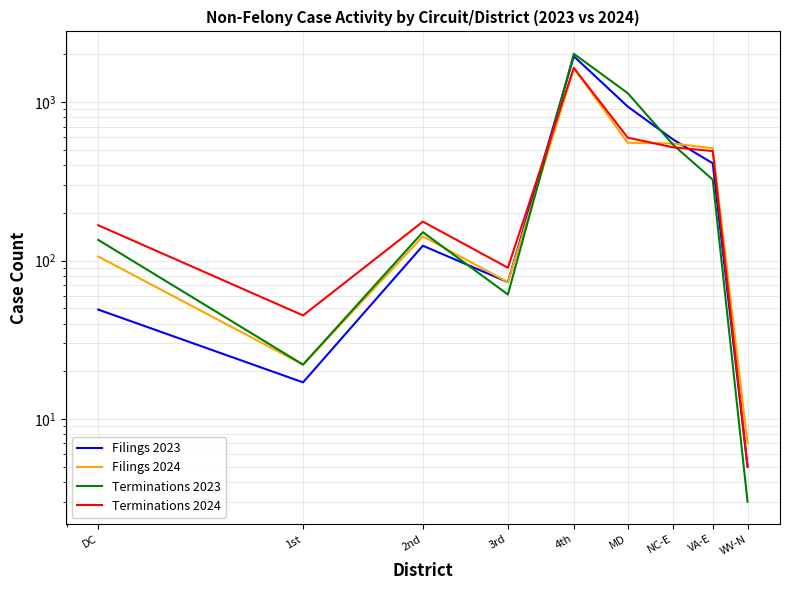

The value of Filings 2023 at 3rd is 73. True or false?

True